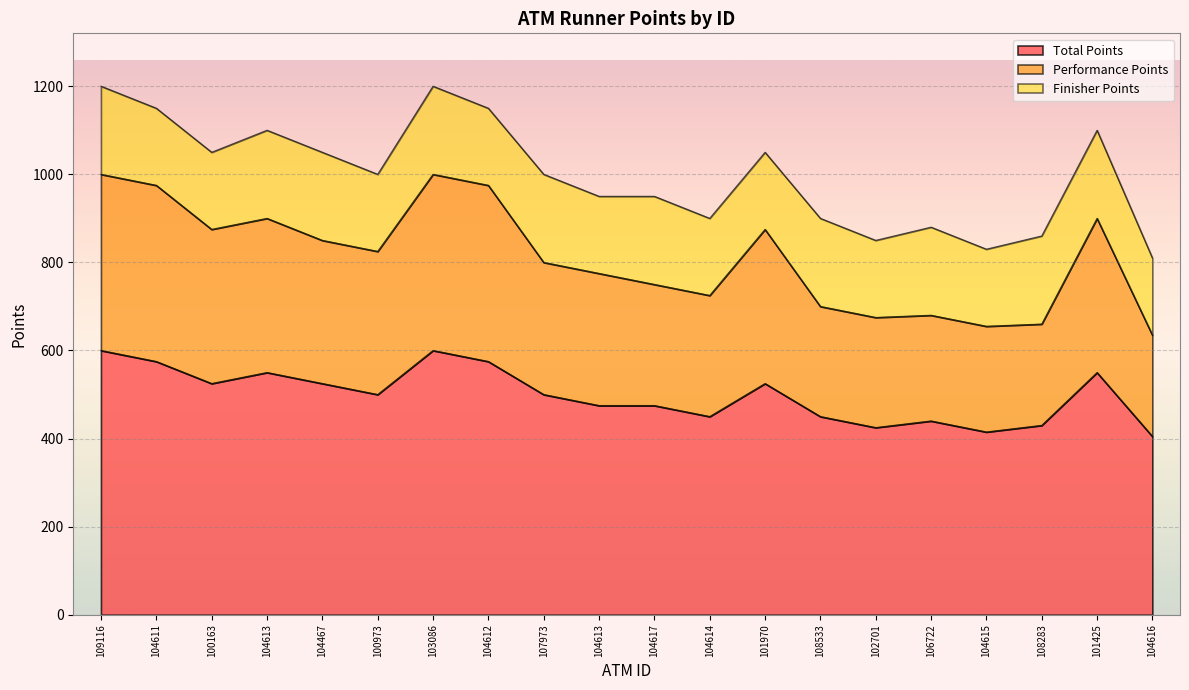

At which category does Total Points reach its first local peak?

104613